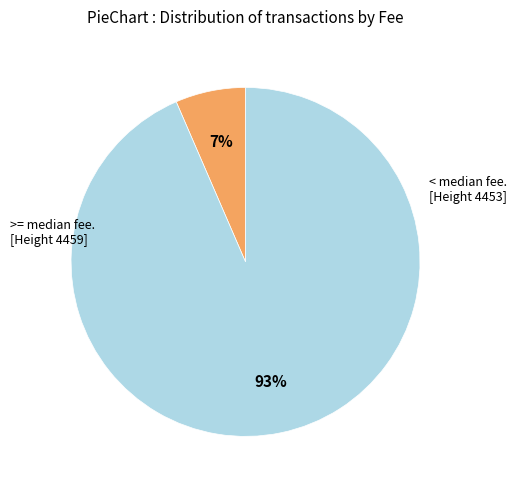

How many segments does this pie chart have?

2